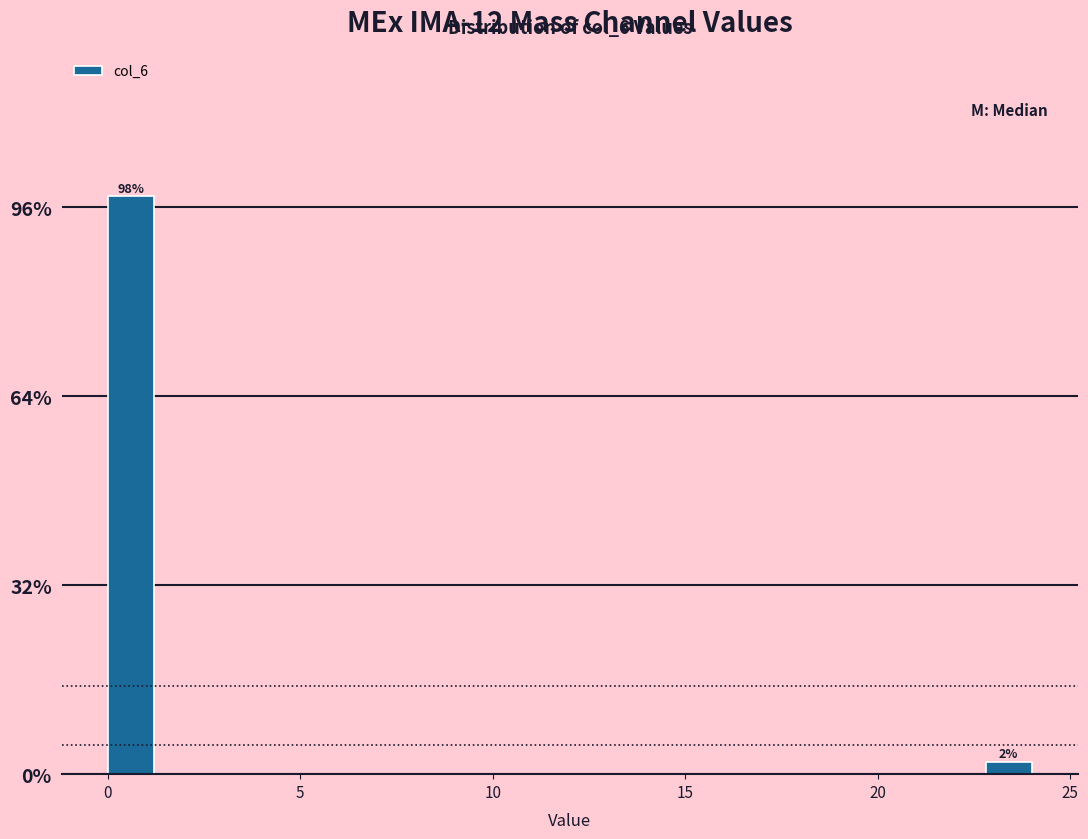

Read against the x-axis, roughly where is the centre of the tallest bar?

0.5